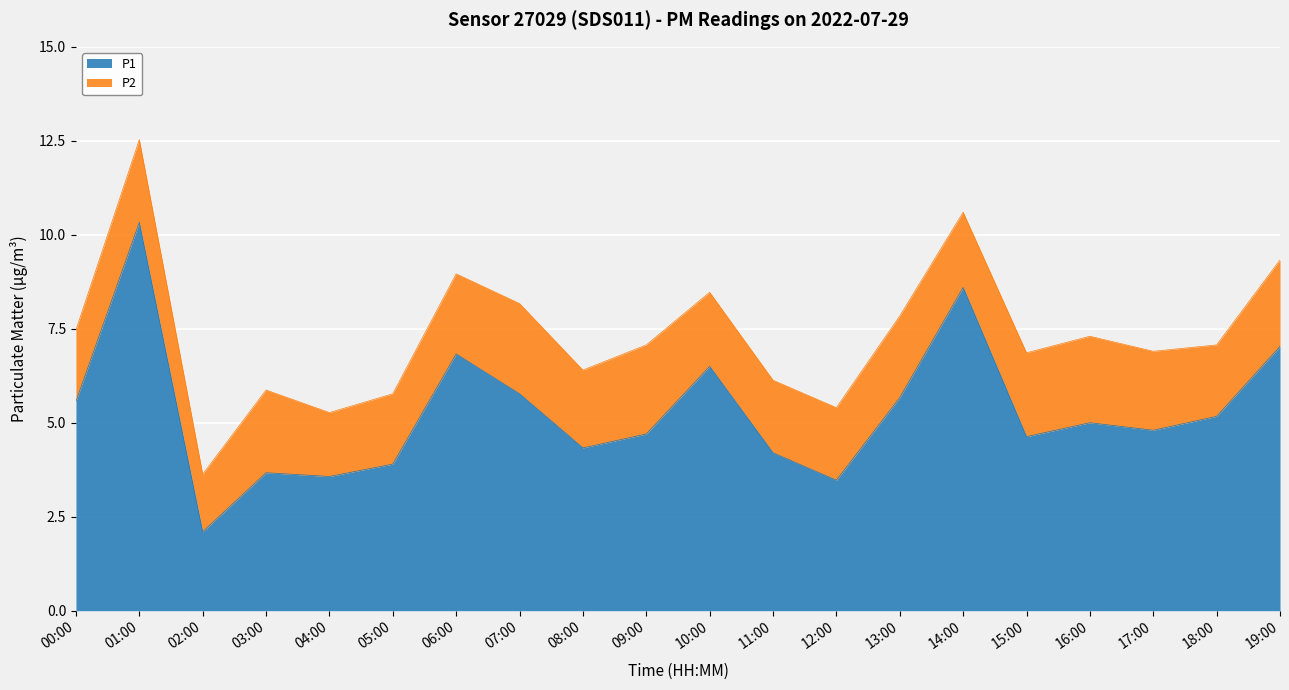

What is the difference between the maximum and minimum values?

8.2